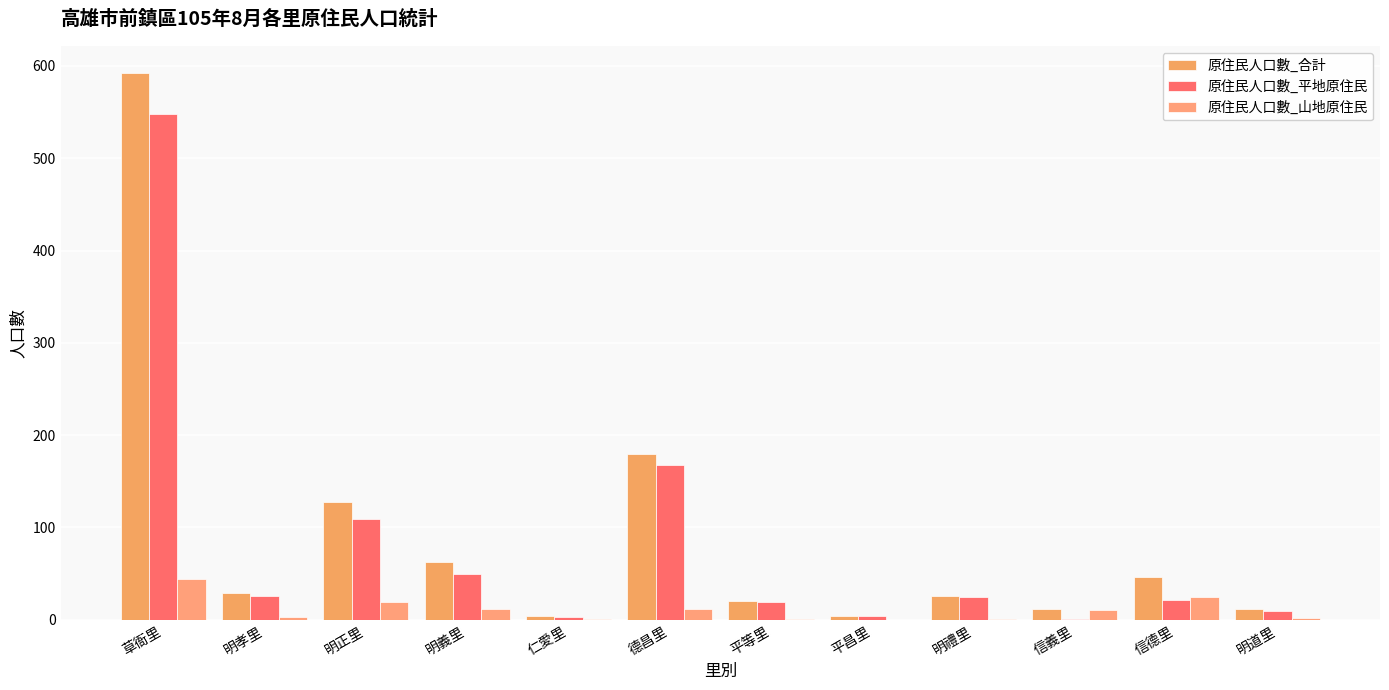

Which series has the largest total across all categories?

原住民人口數_合計